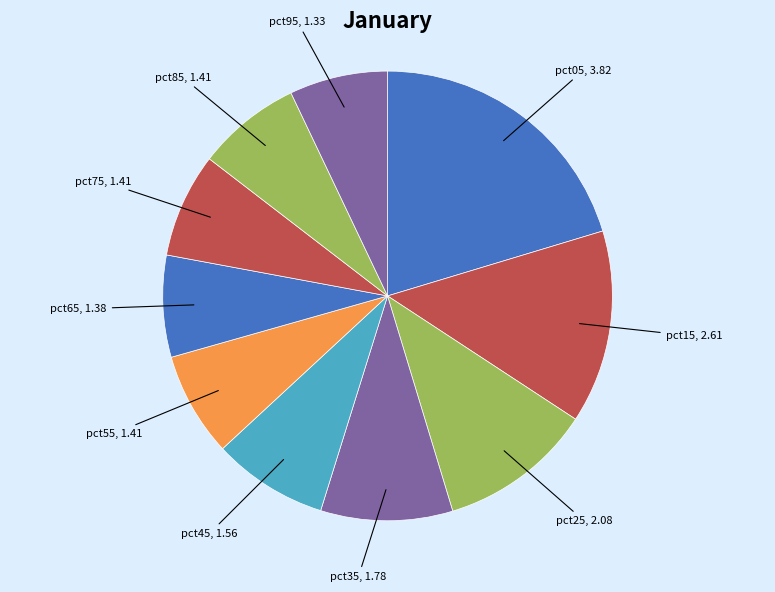

The pct35 slice represents 24% of the pie. True or false?

False